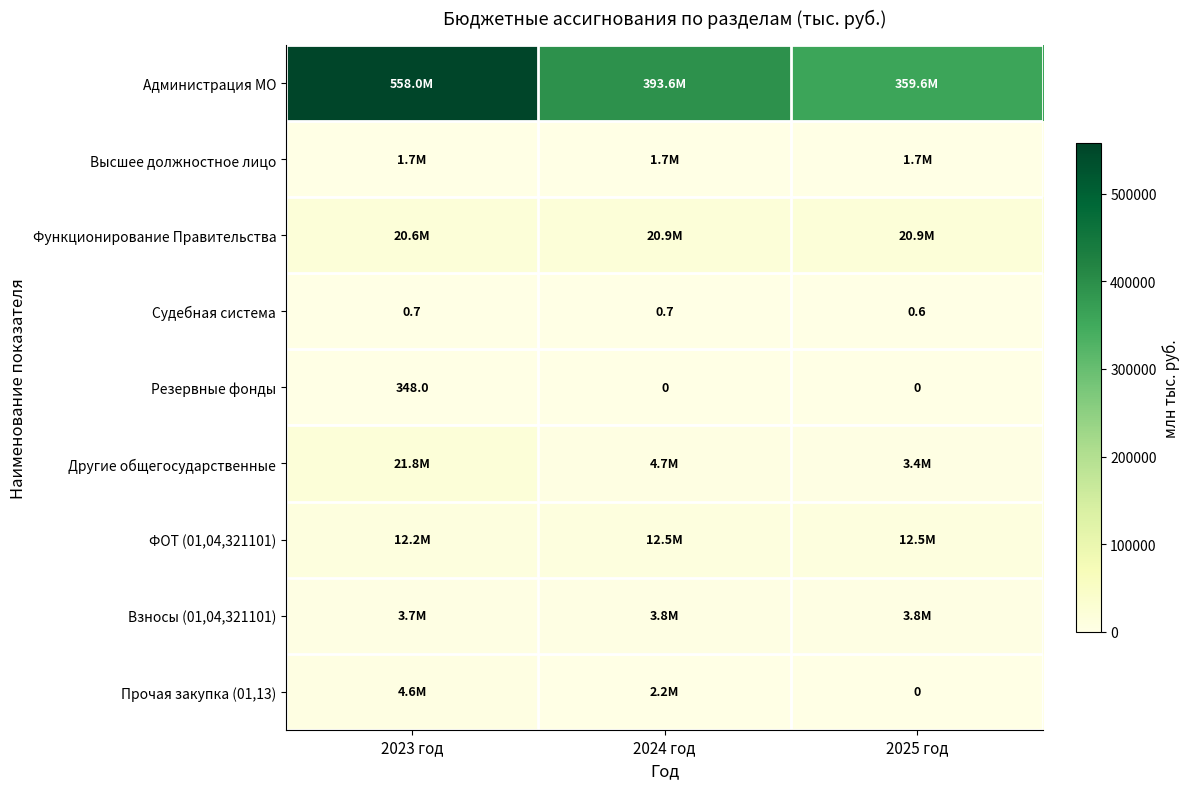

What is the spread (max minus min) of values at 2025 год?

359576.1